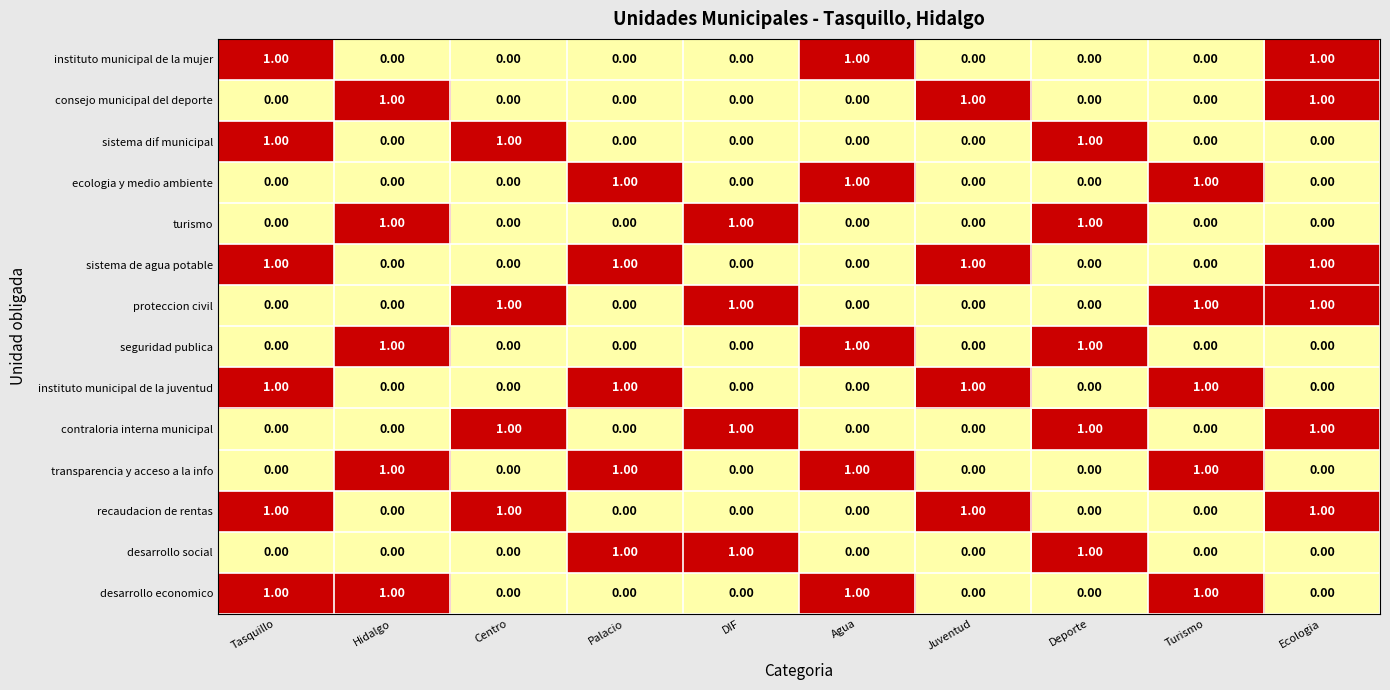

What is the sum of all proteccion civil values?

4